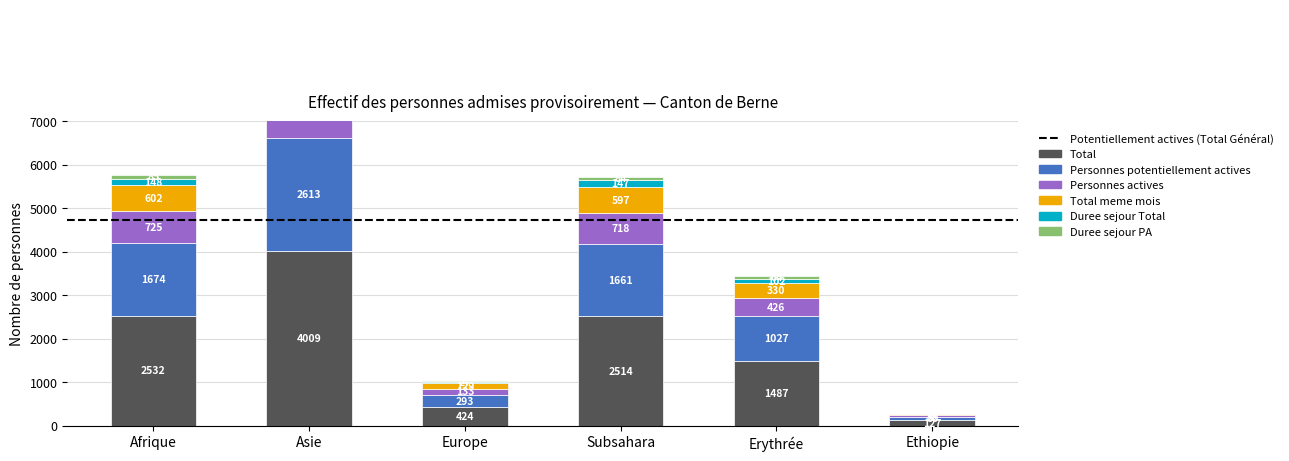

How many series are shown in this chart?

6